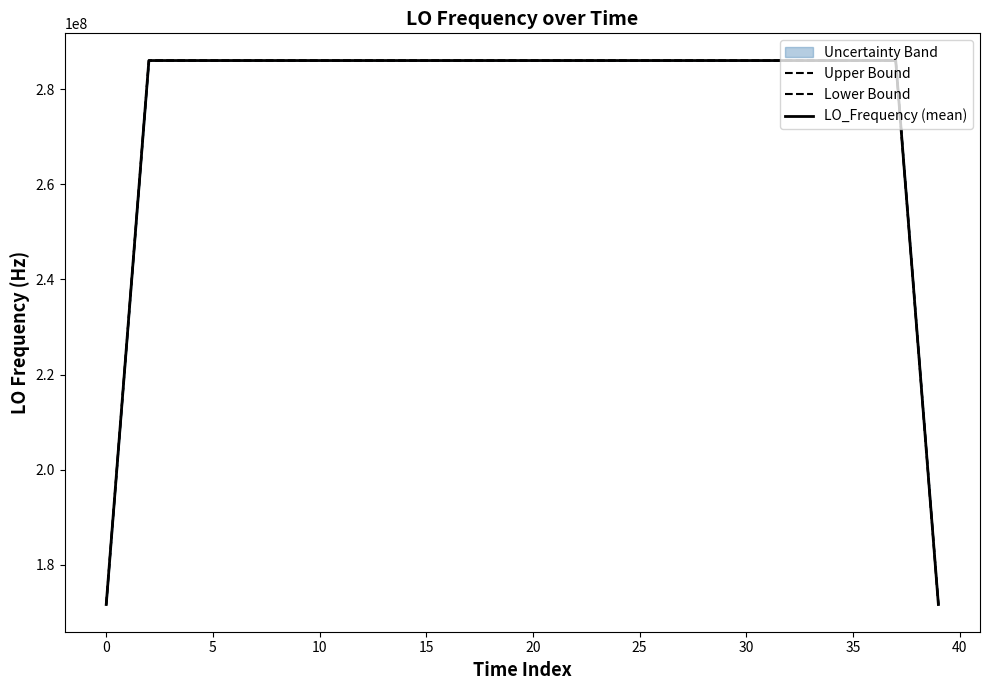

At which label does Upper Bound reach its peak?

18